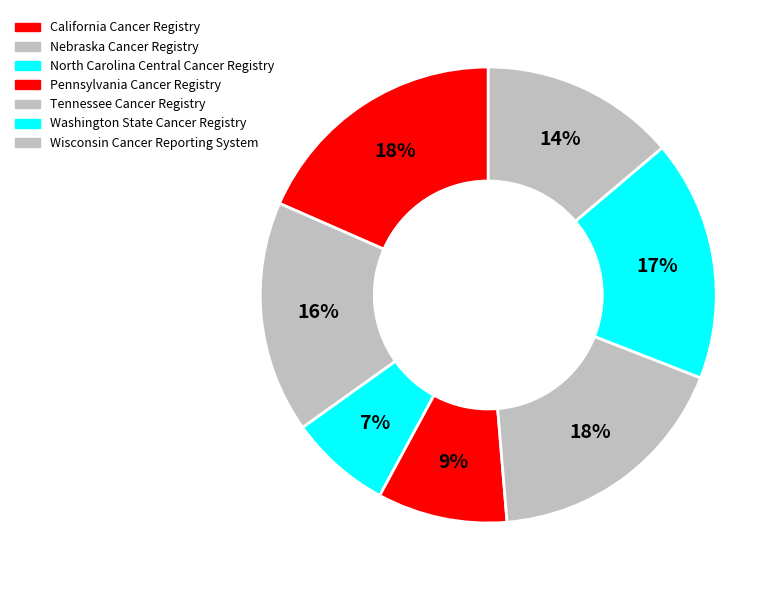

True or false: Pennsylvania Cancer Registry accounts for 9% of the total.

True